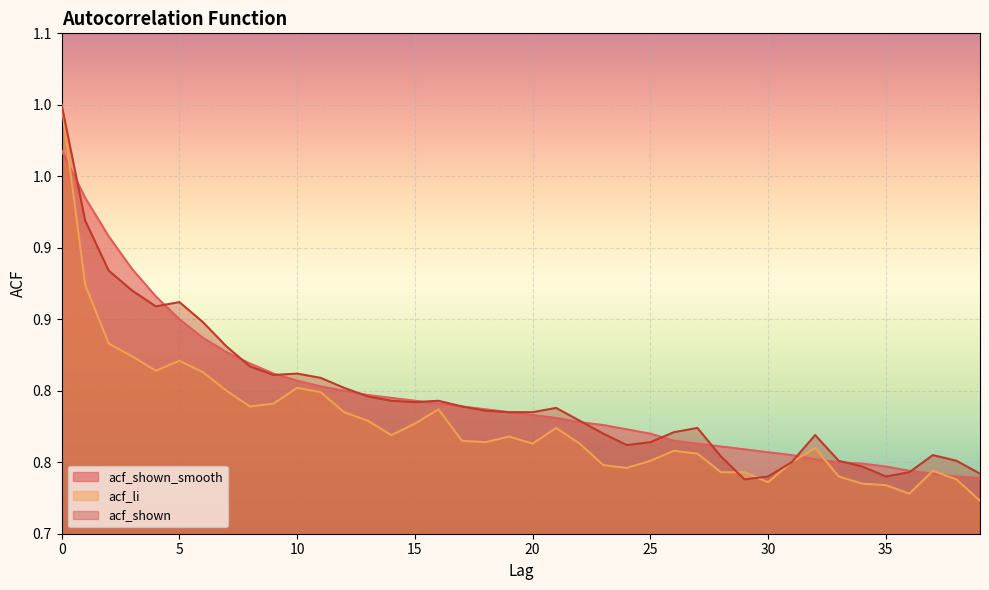

In acf_li, how many points are higher than both neighbors (excluding endpoints)?

8